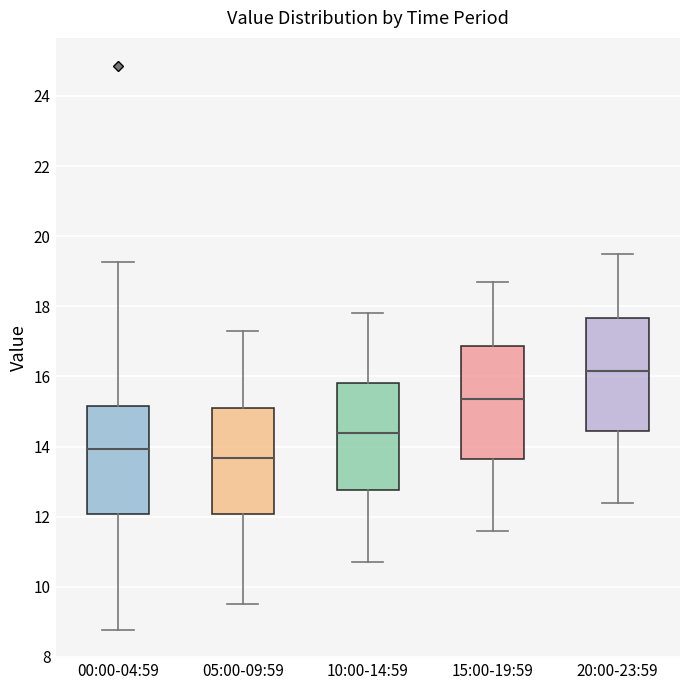

Which box has the highest median line?

20:00-23:59